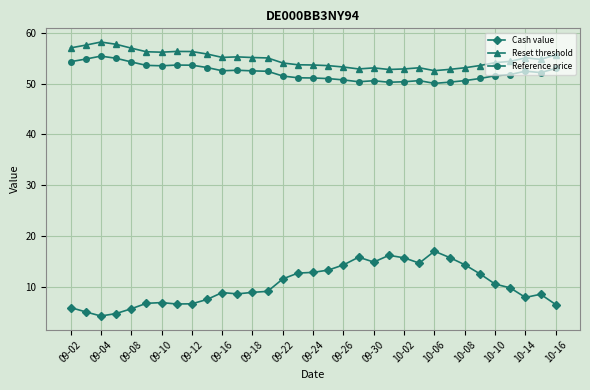

Rank the series by their maximum value, from highest to lowest.

Reset threshold, Reference price, Cash value